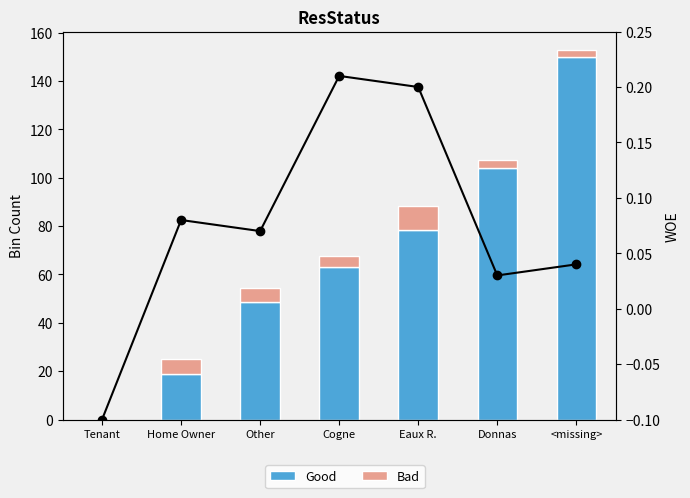

What is the value of the Good bar at the 4th from the left?

62.9